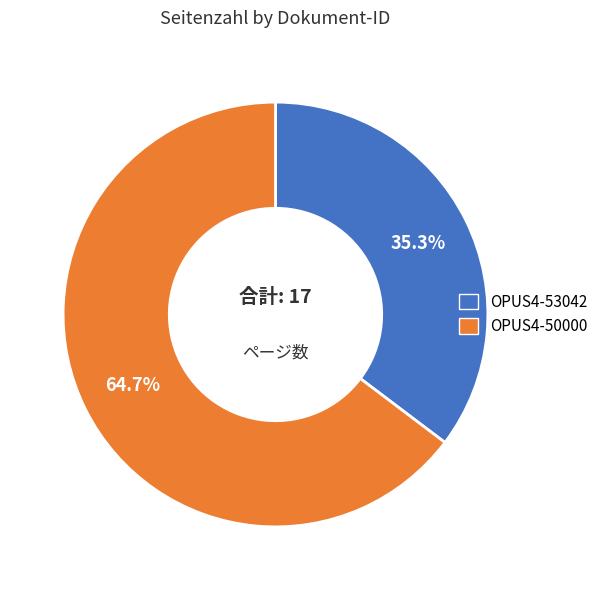

Rank the categories by value from highest to lowest.

OPUS4-50000, OPUS4-53042